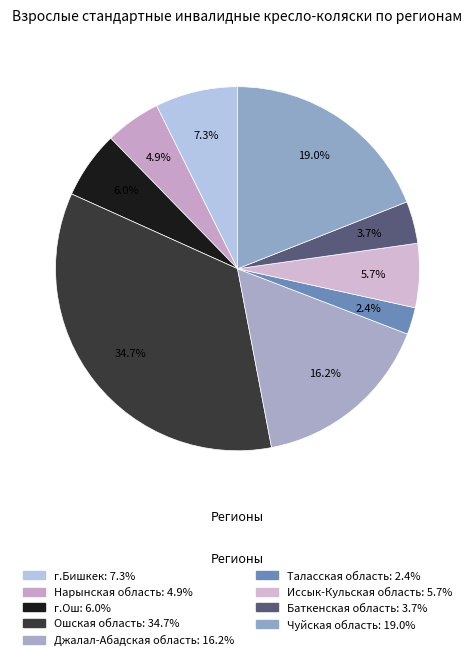

What percentage is the г.Бишкек slice, to the nearest percent?

7%